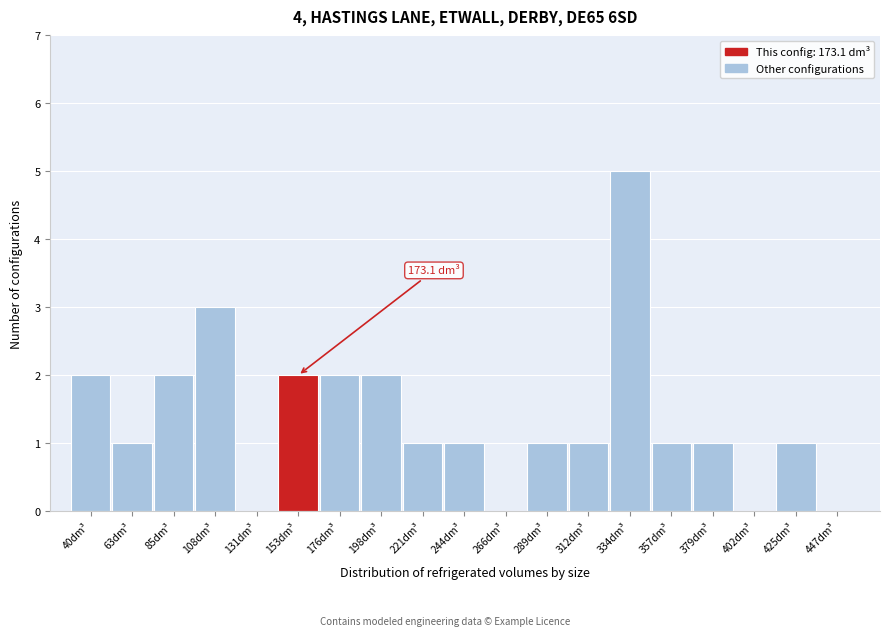

Reading right to left, transcribe all the data shown in this chart.

447dm³=0	425dm³=1	402dm³=0	379dm³=1	357dm³=1	334dm³=5	312dm³=1	289dm³=1	266dm³=0	244dm³=1	221dm³=1	198dm³=2	176dm³=2	153dm³=2	131dm³=0	108dm³=3	85dm³=2	63dm³=1	40dm³=2